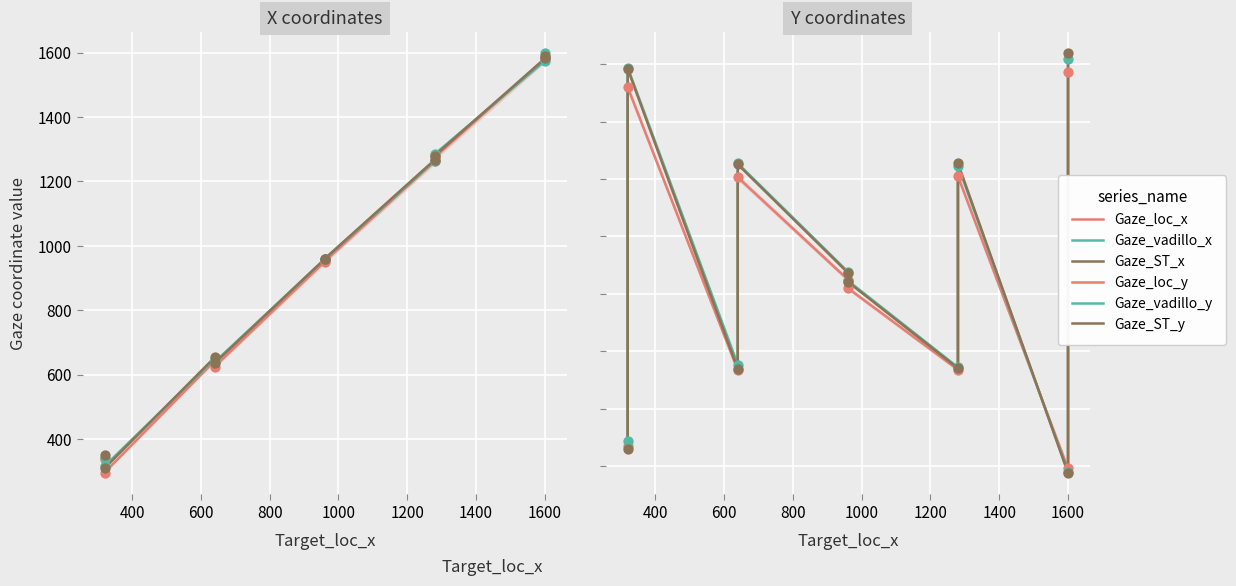

Which series has the widest spread of Y values?

Gaze_loc_x